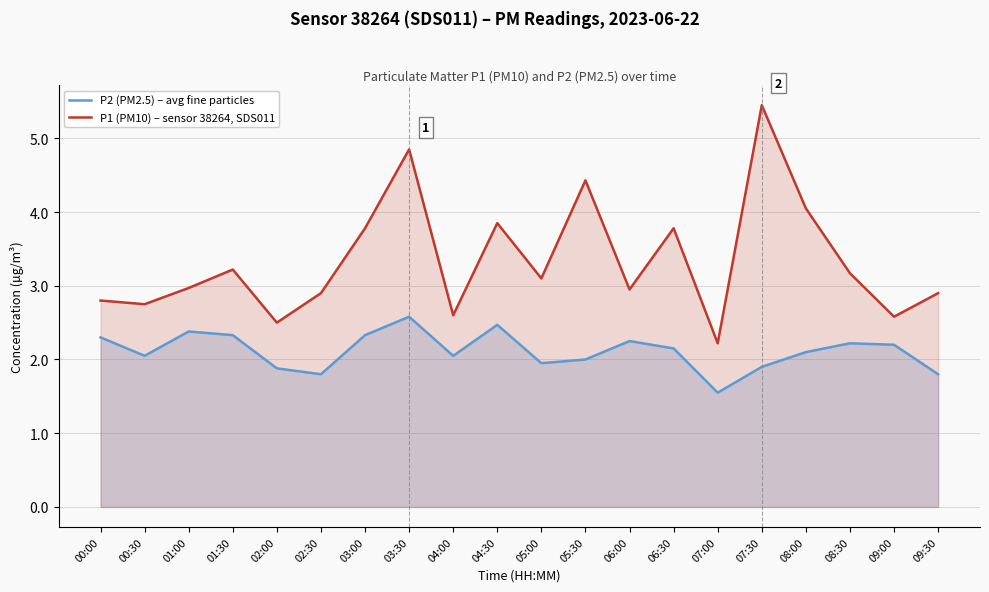

True or false: P1 (PM10) – sensor 38264, SDS011 and P2 (PM2.5) – avg fine particles cross at least once.

False